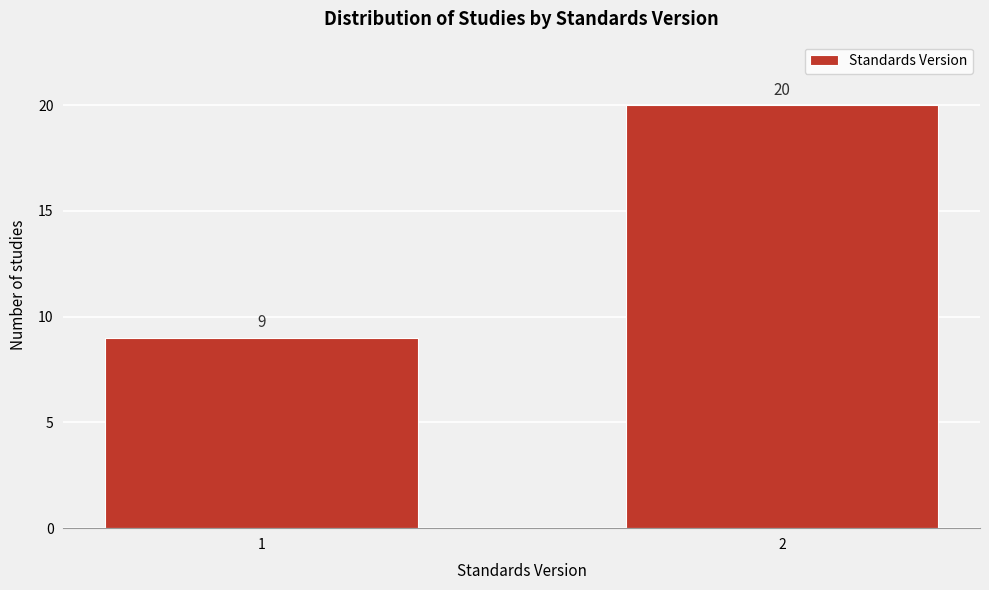

Reading left to right, what are all the values shown in this chart?

1=9	2=20